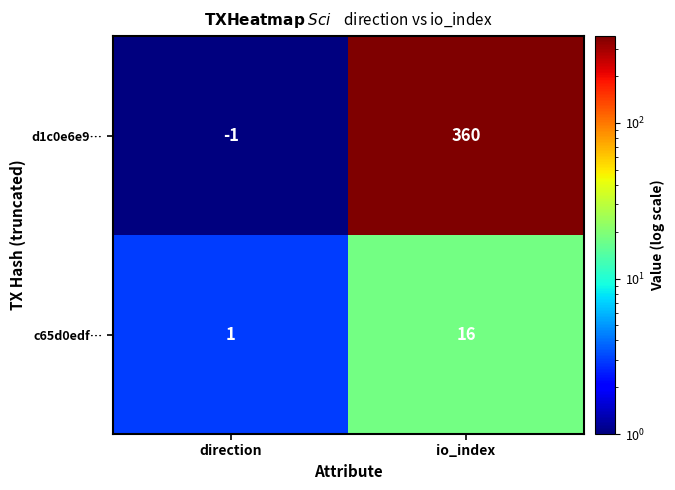

Which category has the highest value in the d1c0e6e9… series?

io_index